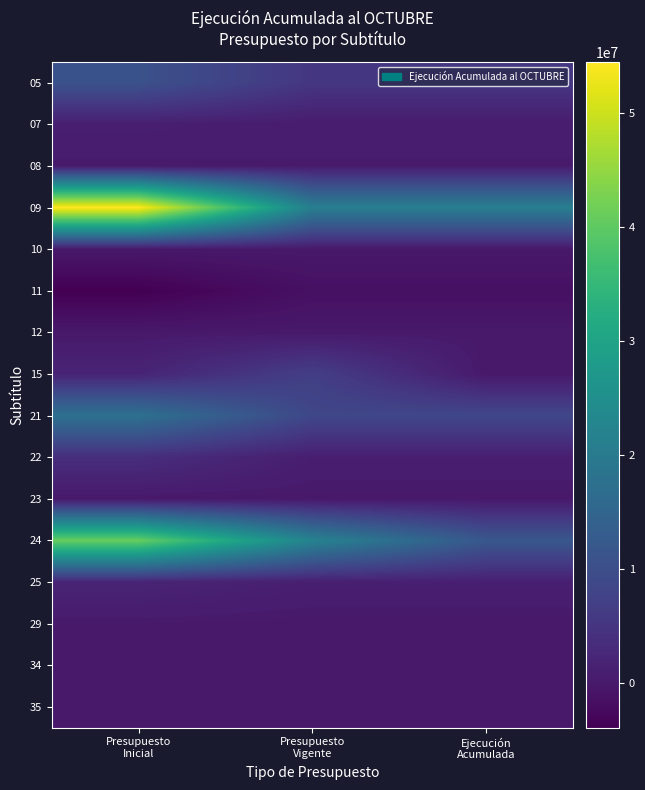

What is the spread (max minus min) of values at Presupuesto
Vigente?

23465845